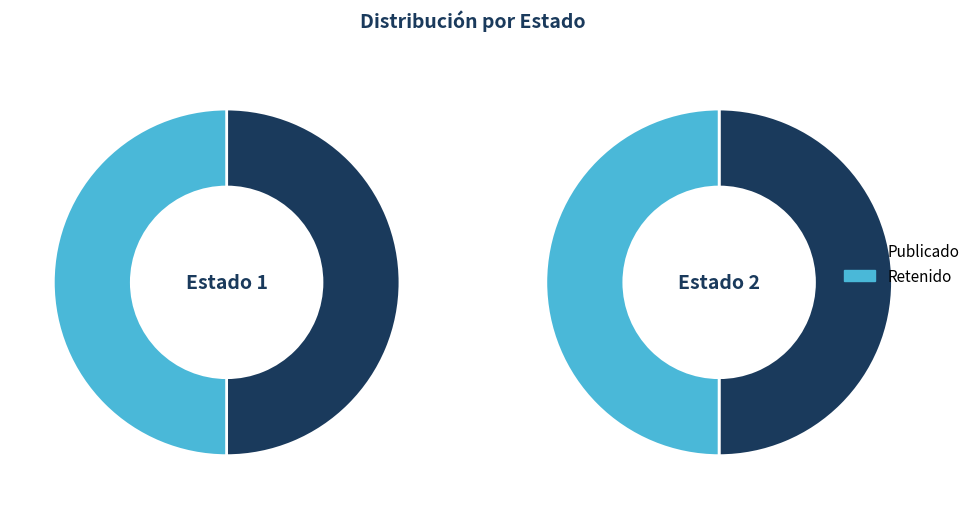

The PUB slice represents 35% of the pie. True or false?

False